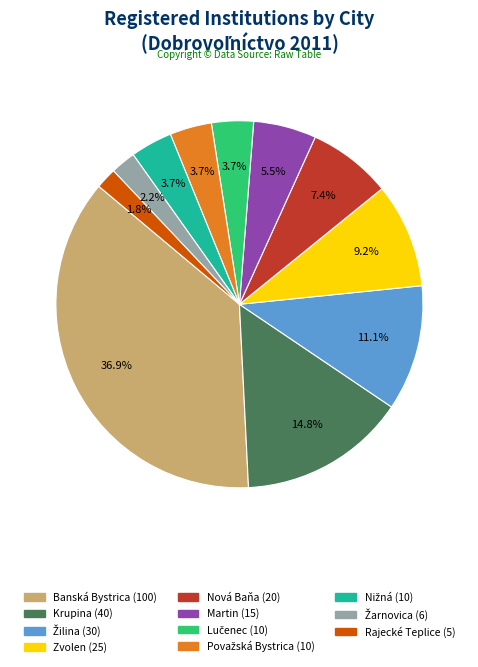

Does Rajecké Teplice represent more than half of the total?

No